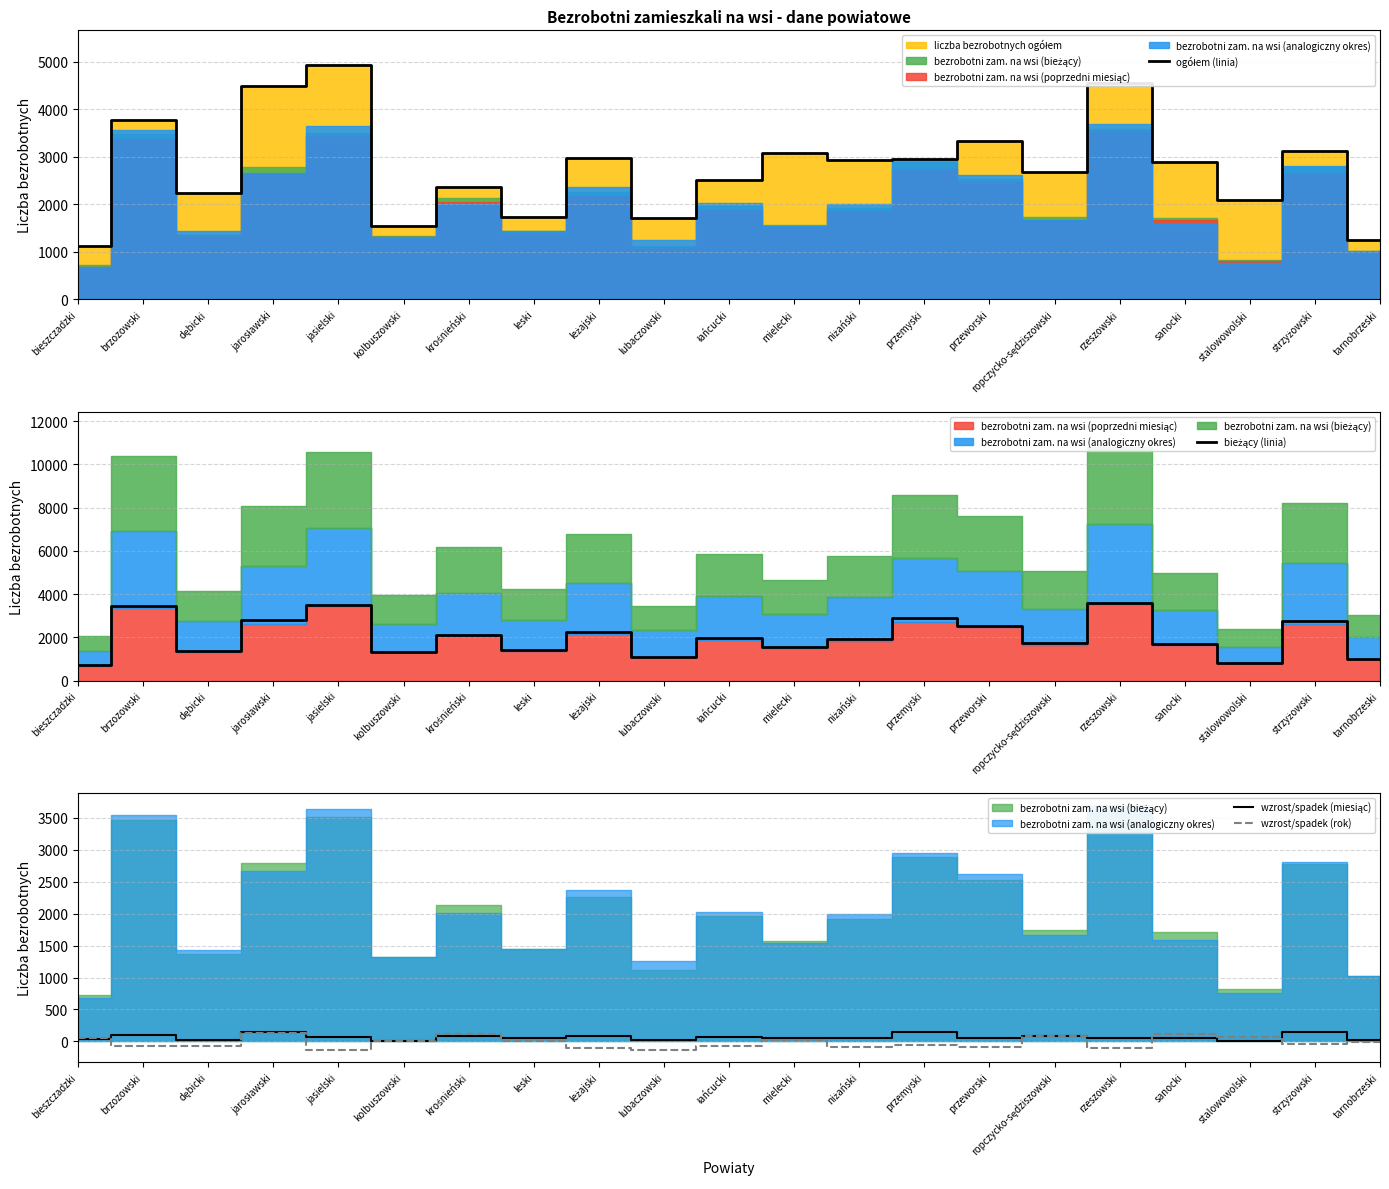

Which series has the largest total across all categories?

ogółem (linia)